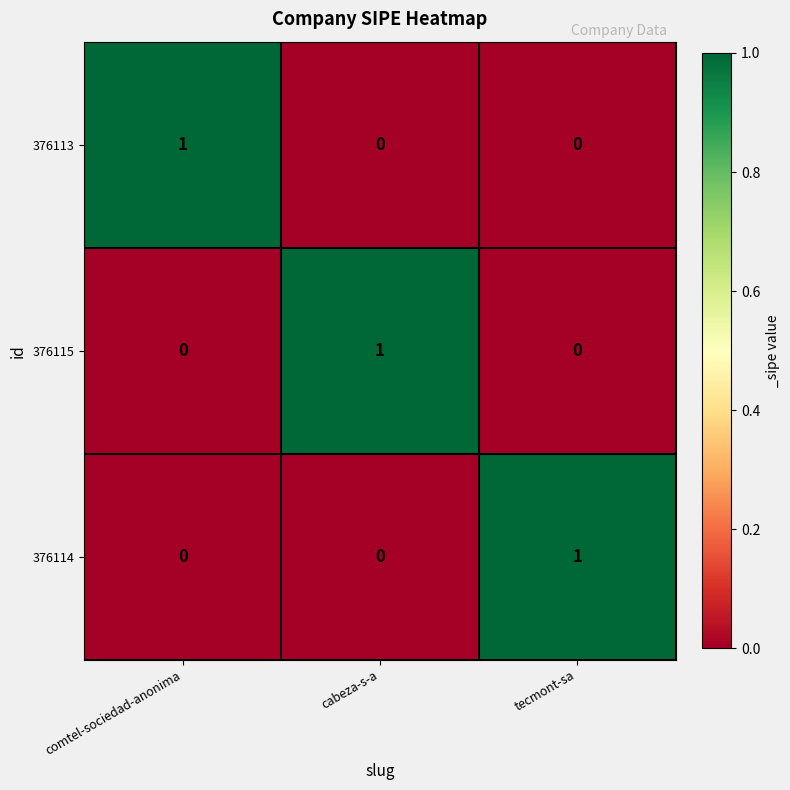

Reading left to right, transcribe all the data shown in this chart.

376113: 1	0	0
376115: 0	1	0
376114: 0	0	1